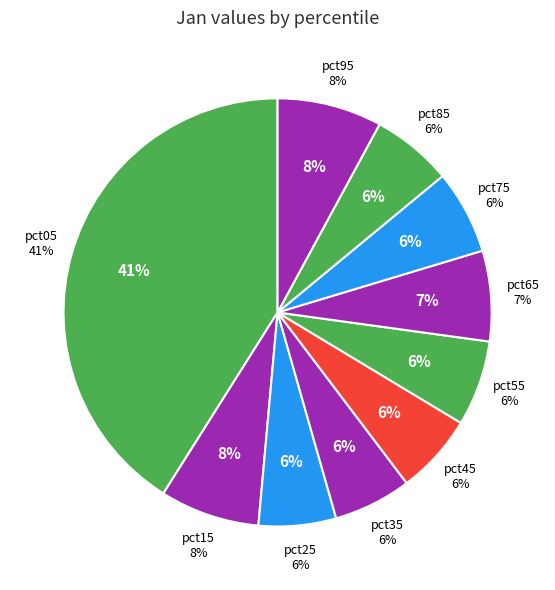

To the nearest percent, what percentage of the pie is pct05?

41%